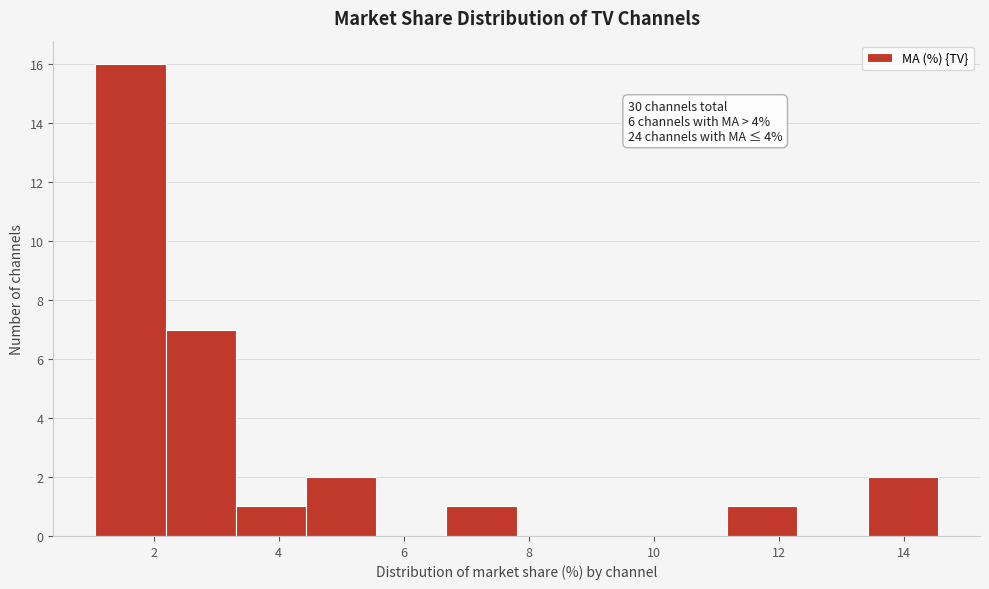

Over which range of the x-axis is the bar tallest?

1.0 to 2.2